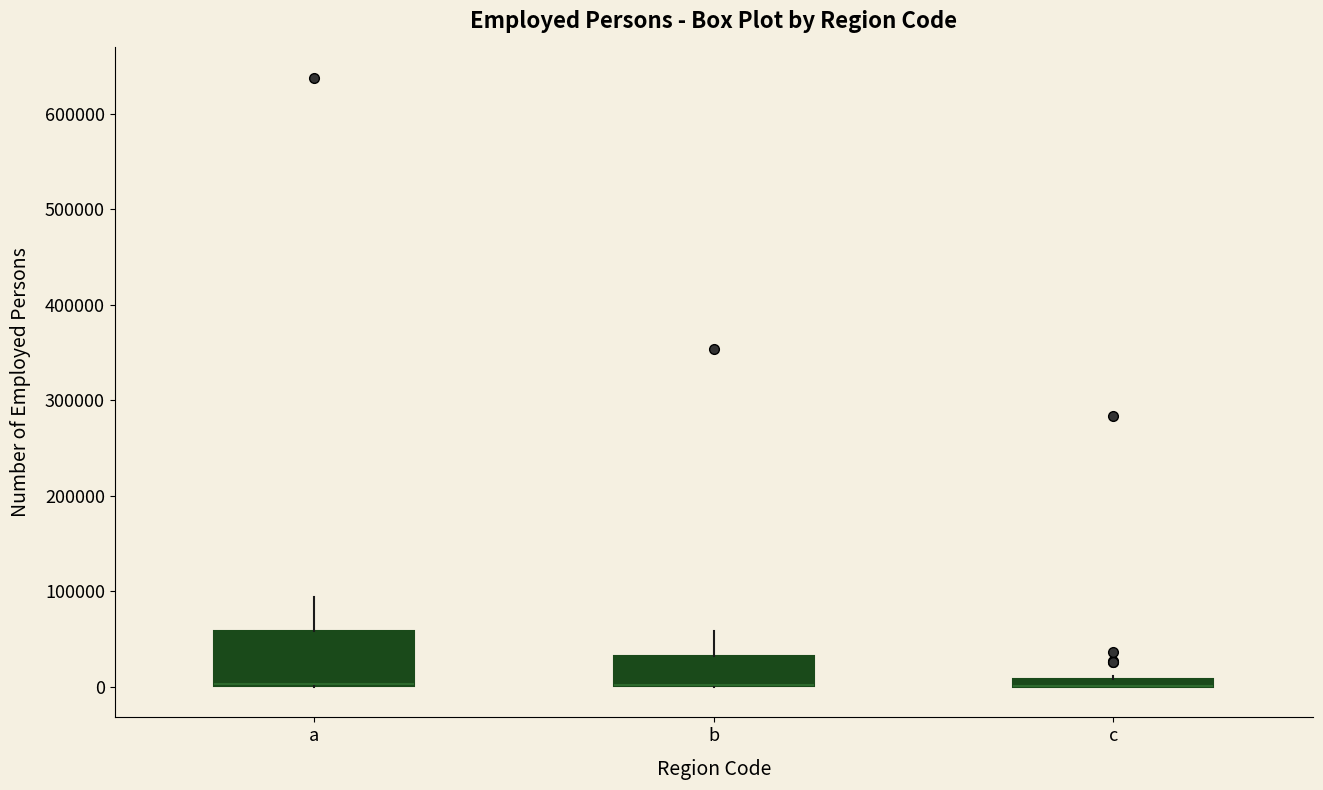

Where is the upper edge of the box for b on the y-axis? The values are not printed on the chart, so give them approximately, as read against the axis.

30000